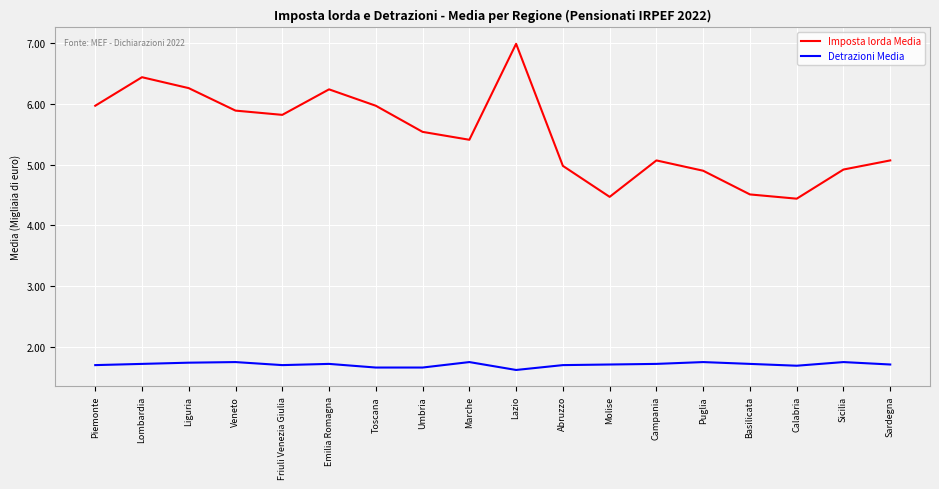

What position from the left is Friuli Venezia Giulia?

5